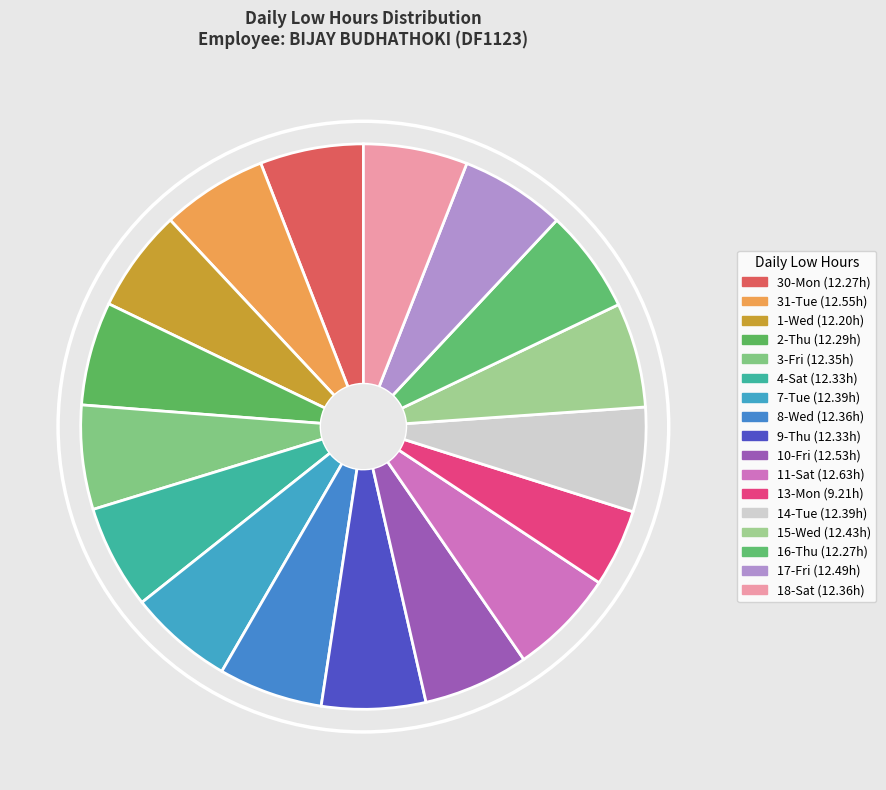

Approximately how many times larger is the value at 9-Thu compared to 16-Thu?

1.0